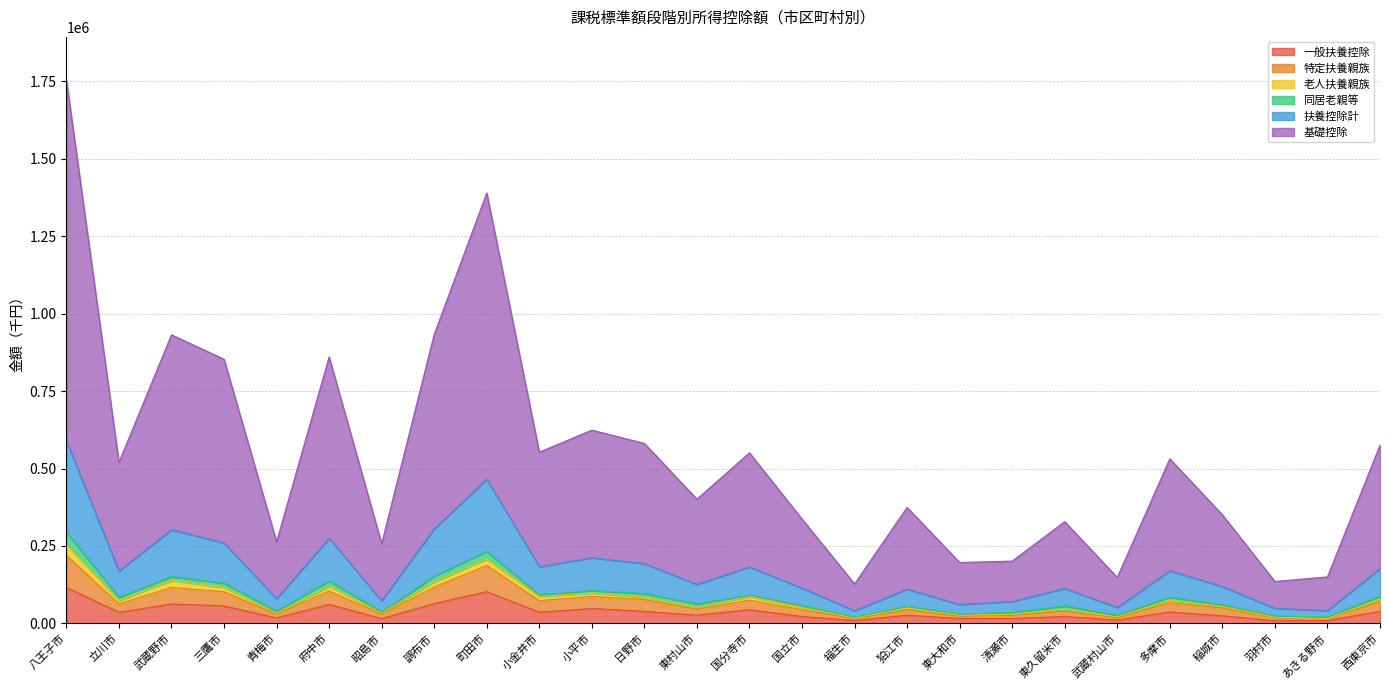

What is the highest value of the 一般扶養控除 series?

116160